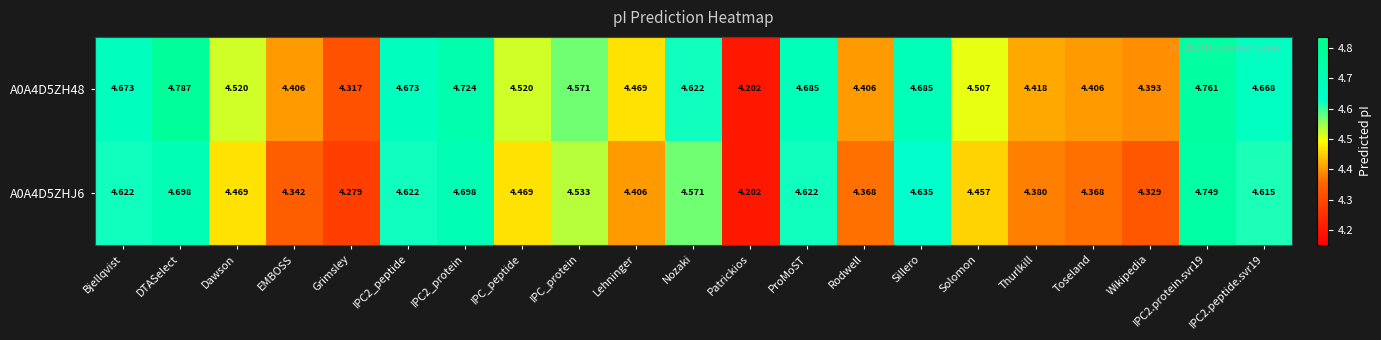

Which category has the lowest value in the A0A4D5ZH48 series?

Patrickios